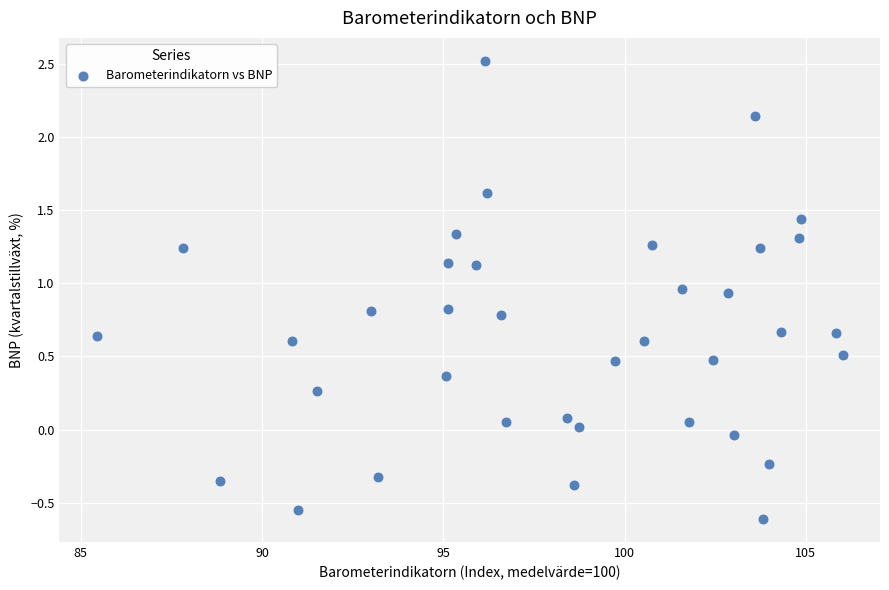

What is the range of X values (max minus min)?

20.6